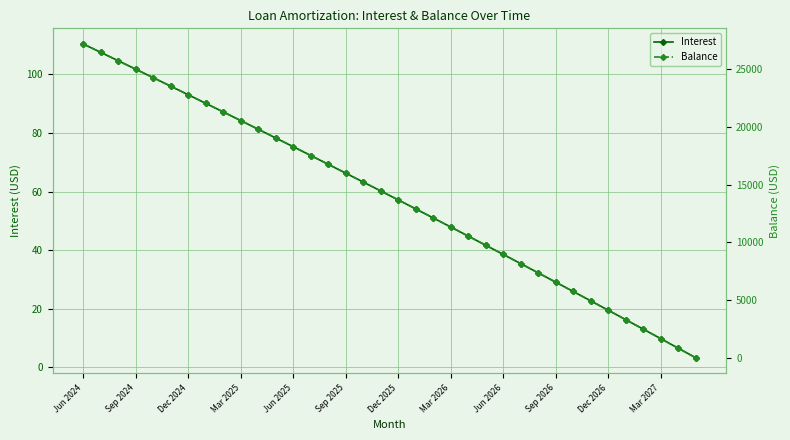

True or false: Interest has more than 2 interior local peaks.

False